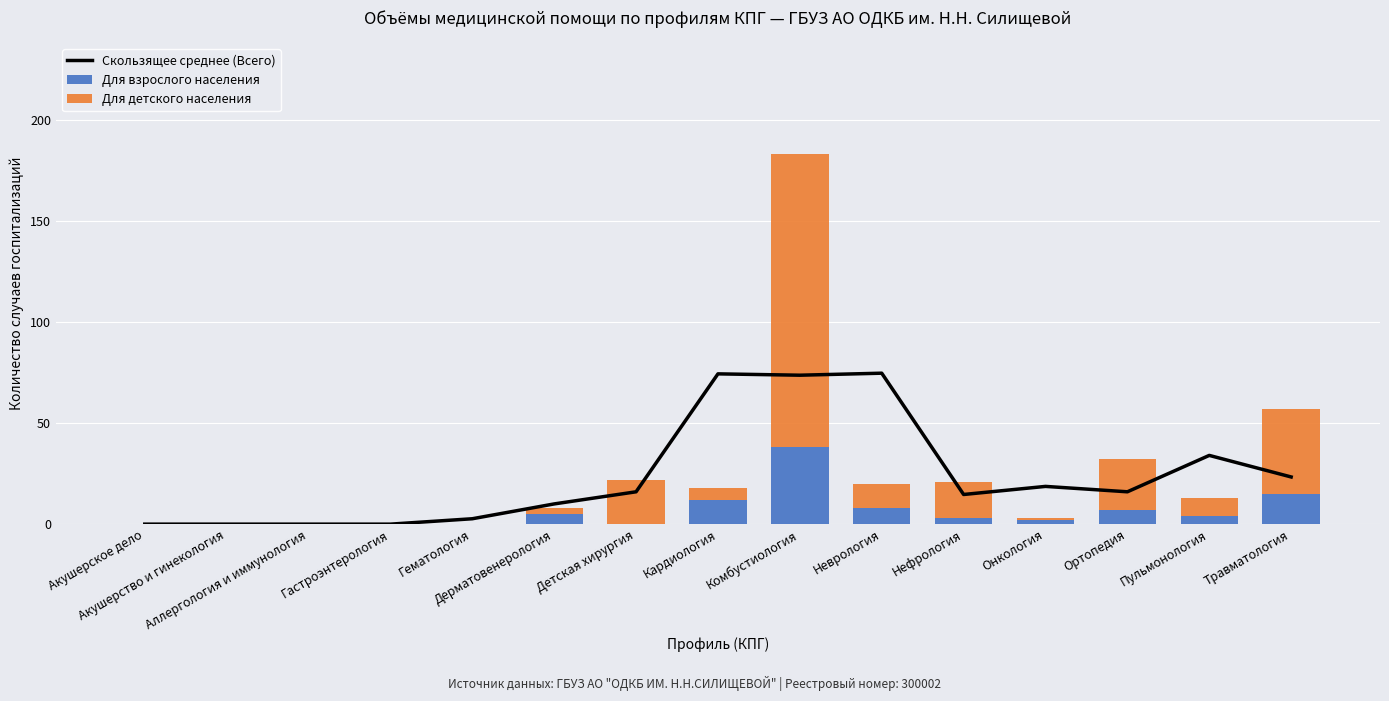

What is the difference between the Для детского населения values at Нефрология and Ортопедия?

7.0